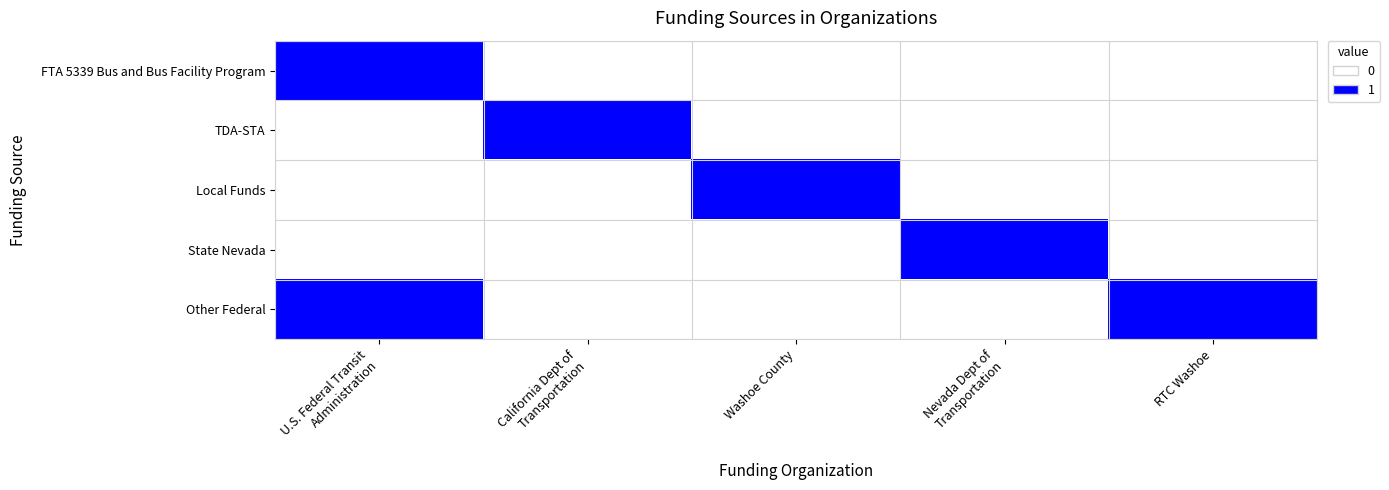

Reading left to right, transcribe all the data shown in this chart.

FTA 5339 Bus and Bus Facility Program: U.S. Federal Transit
Administration=1	California Dept of
Transportation=0	Washoe County=0	Nevada Dept of
Transportation=0	RTC Washoe=0
TDA-STA: U.S. Federal Transit
Administration=0	California Dept of
Transportation=1	Washoe County=0	Nevada Dept of
Transportation=0	RTC Washoe=0
Local Funds: U.S. Federal Transit
Administration=0	California Dept of
Transportation=0	Washoe County=1	Nevada Dept of
Transportation=0	RTC Washoe=0
State Nevada: U.S. Federal Transit
Administration=0	California Dept of
Transportation=0	Washoe County=0	Nevada Dept of
Transportation=1	RTC Washoe=0
Other Federal: U.S. Federal Transit
Administration=1	California Dept of
Transportation=0	Washoe County=0	Nevada Dept of
Transportation=0	RTC Washoe=1